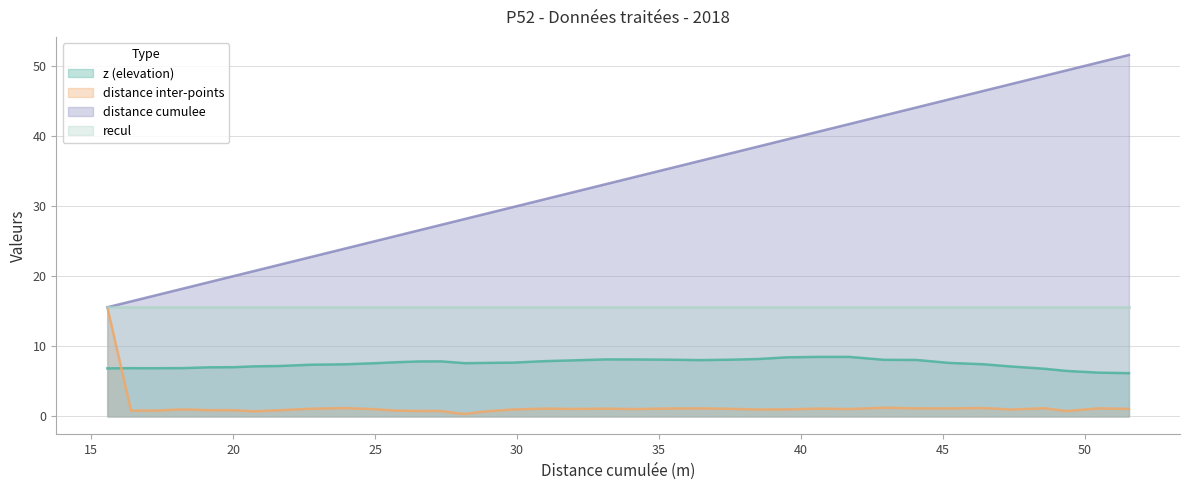

Does the chart have visible grid lines?

Yes